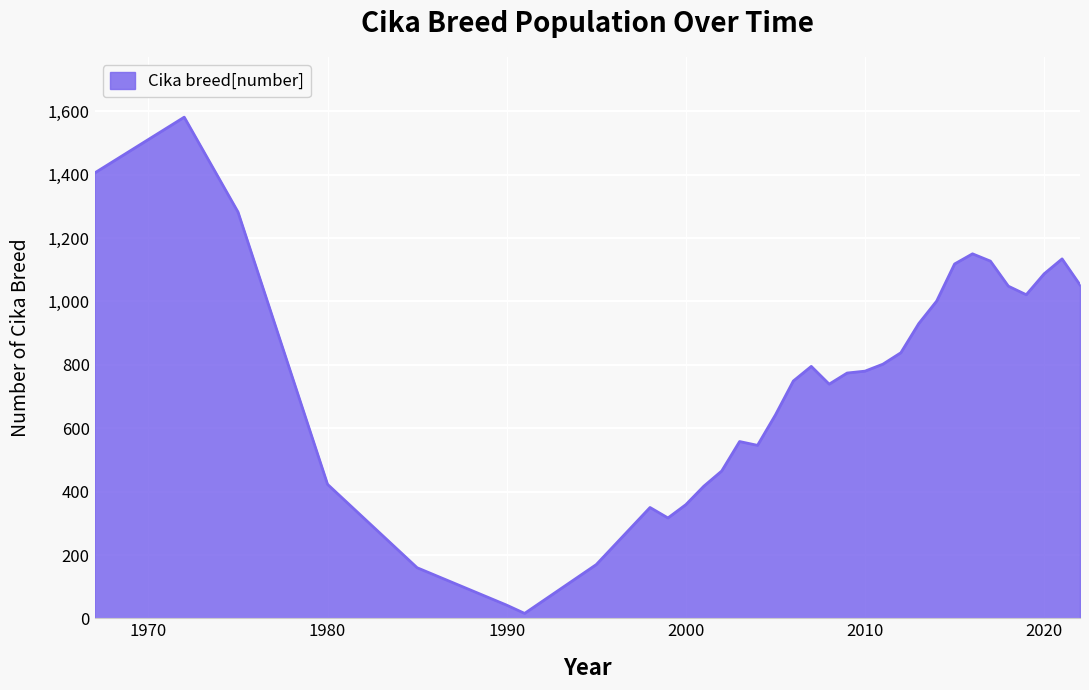

Does the chart display data point markers on the line(s)?

No